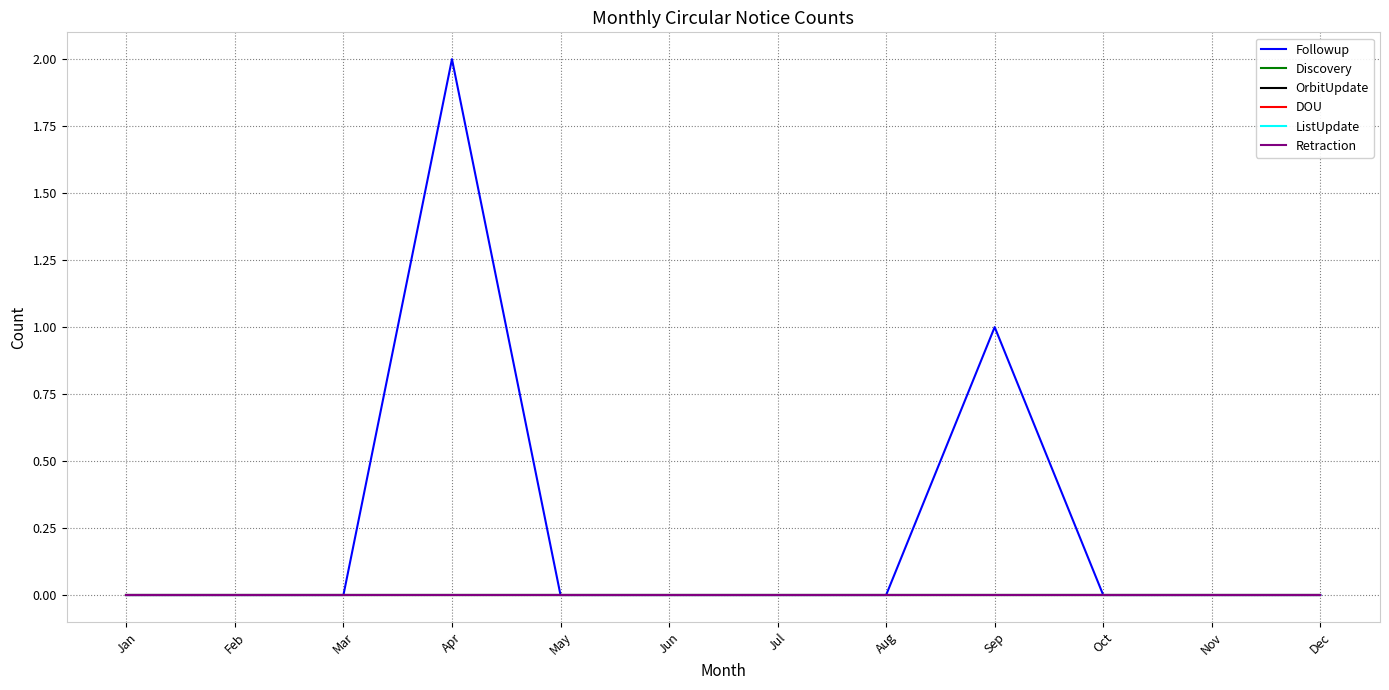

Does the chart display data point markers on the line(s)?

No